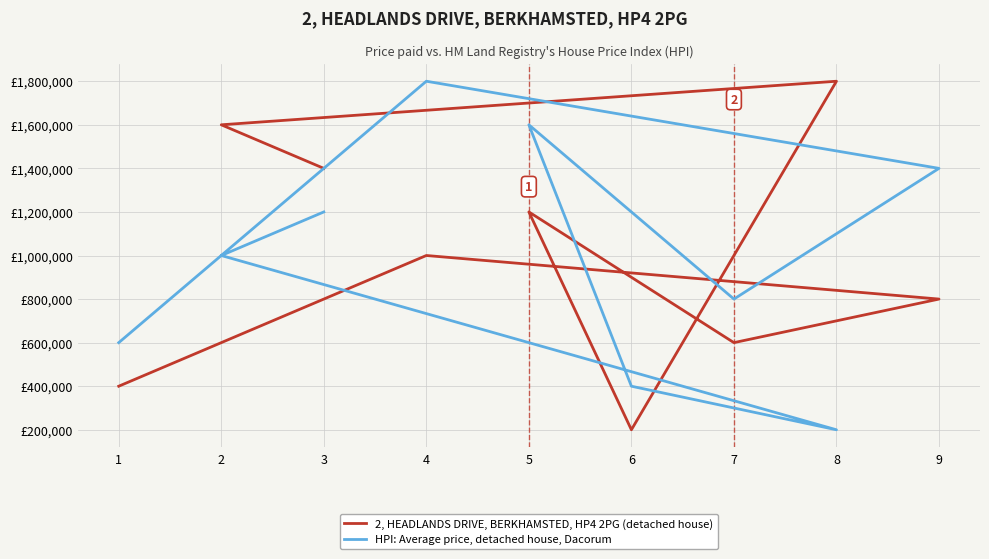

List the series in order of their peak value, highest first.

2, HEADLANDS DRIVE (property), HPI: Average price, Dacorum